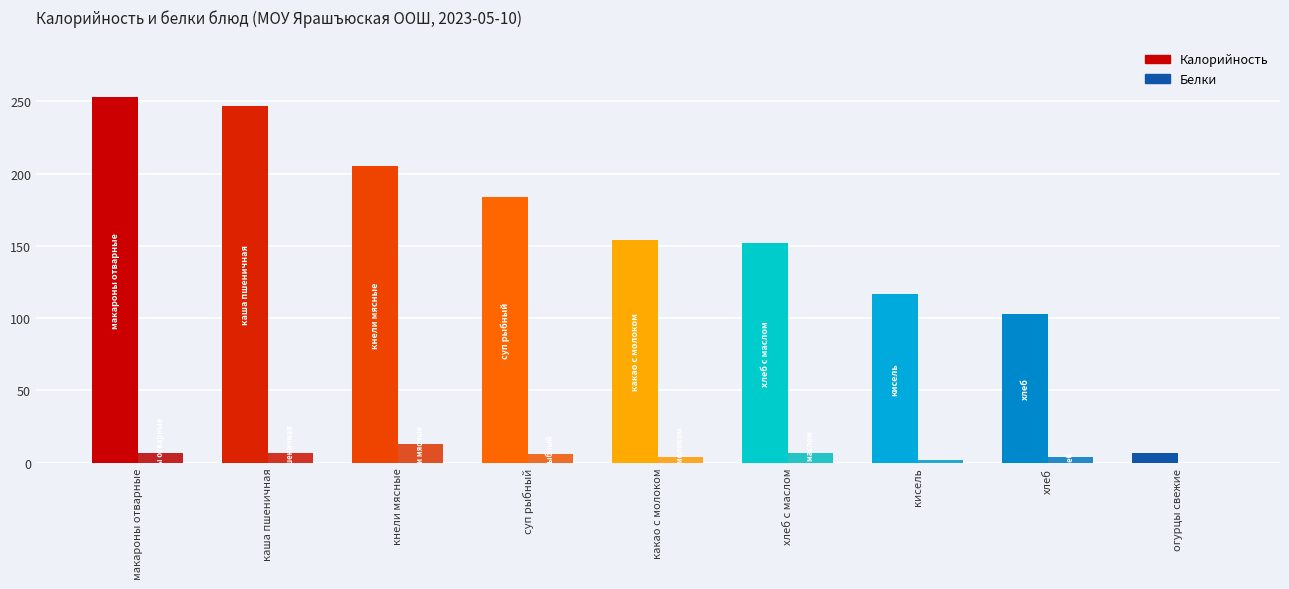

Is the value of Калорийность at суп рыбный greater than the value of Белки at хлеб?

Yes